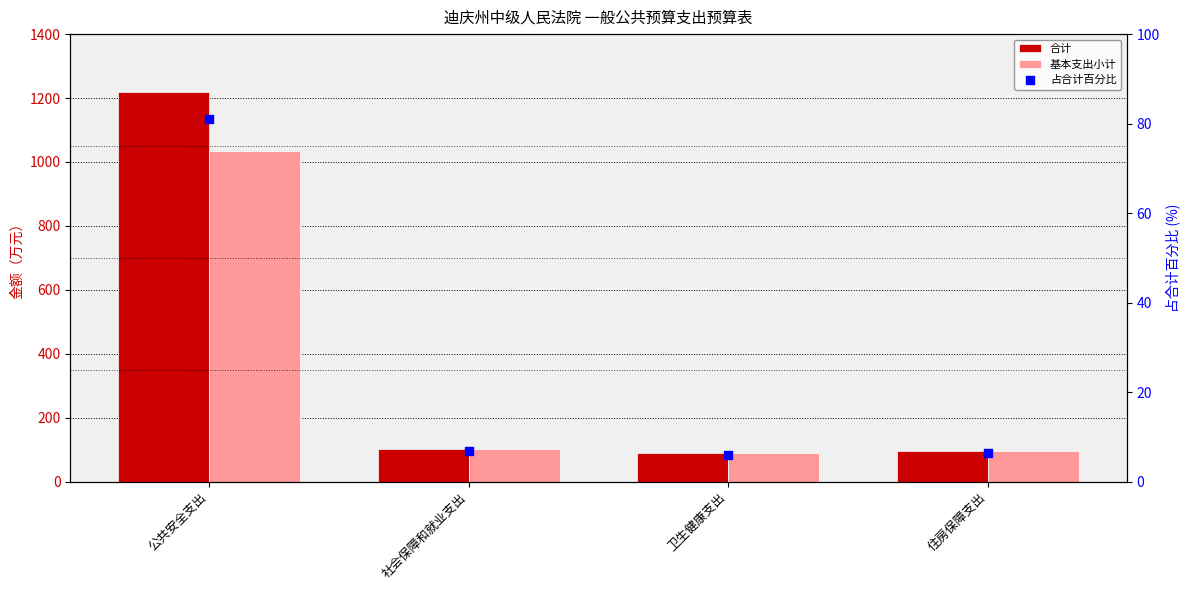

Which series has the widest spread of Y values?

合计